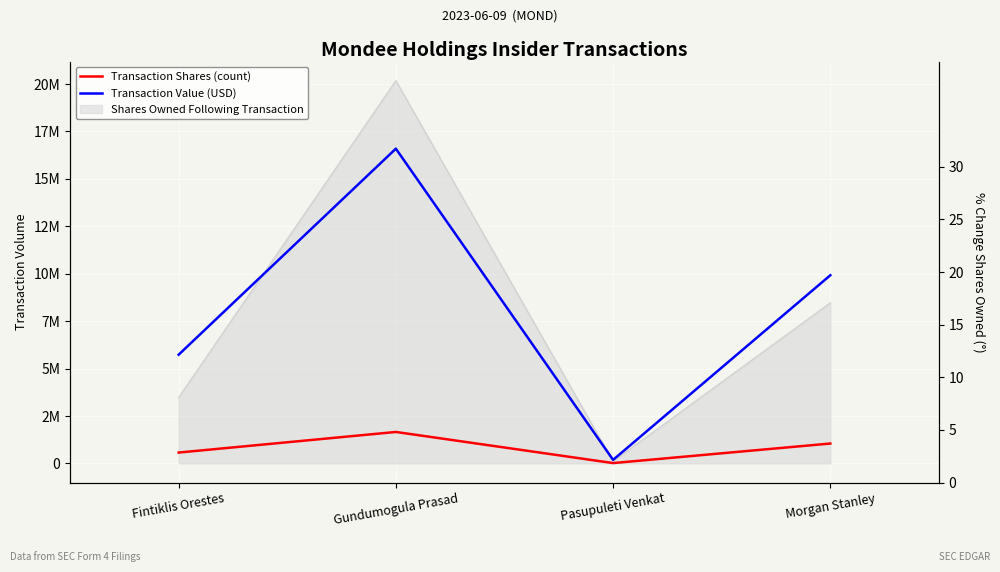

Which category has the lowest value in the Transaction Shares (count) series?

Pasupuleti Venkat